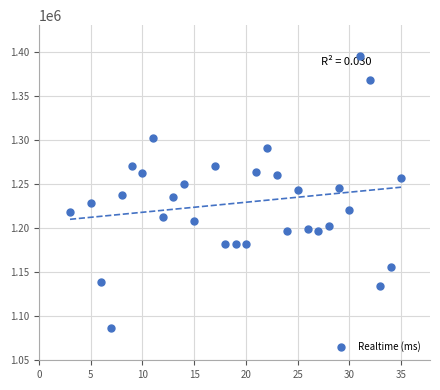

What is the range of X values (max minus min)?

32